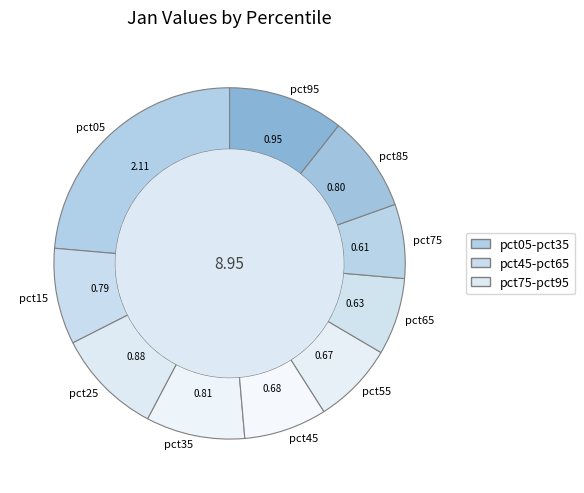

What is the largest slice in the pie chart?

pct05